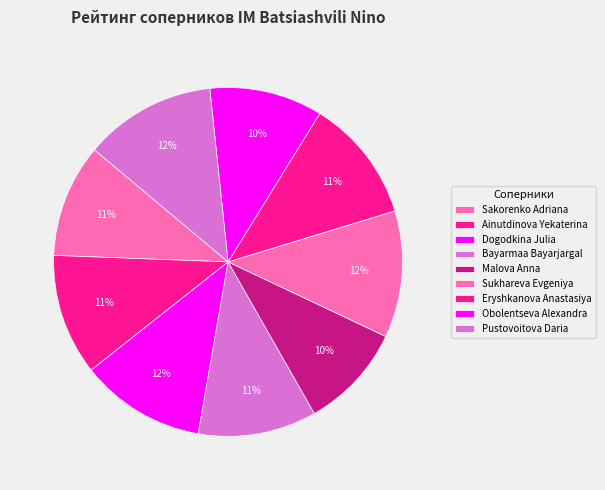

How many segments does this pie chart have?

9